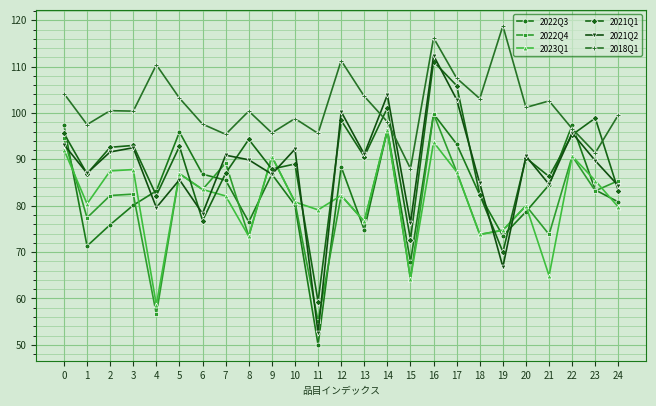

The 2018Q1 series shows 107.5 at 17. True or false?

True